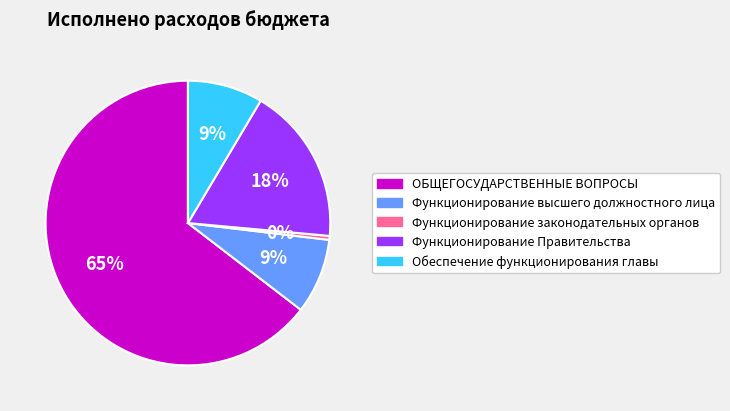

To the nearest percent, what portion does Обеспечение функционирования главы represent?

9%